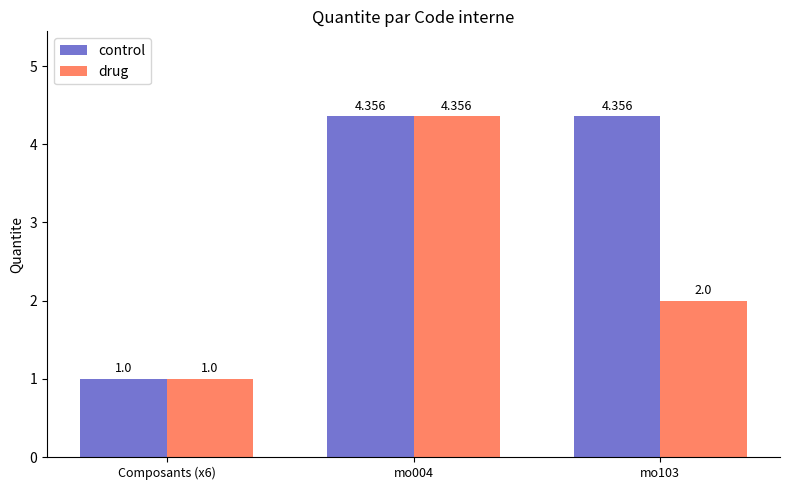

Is the value of control at mo103 greater than the value of drug at mo103?

Yes